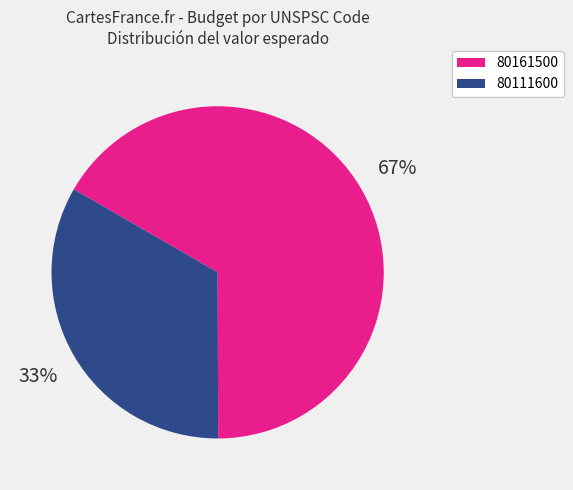

Is there any slice that represents more than half of the pie?

Yes